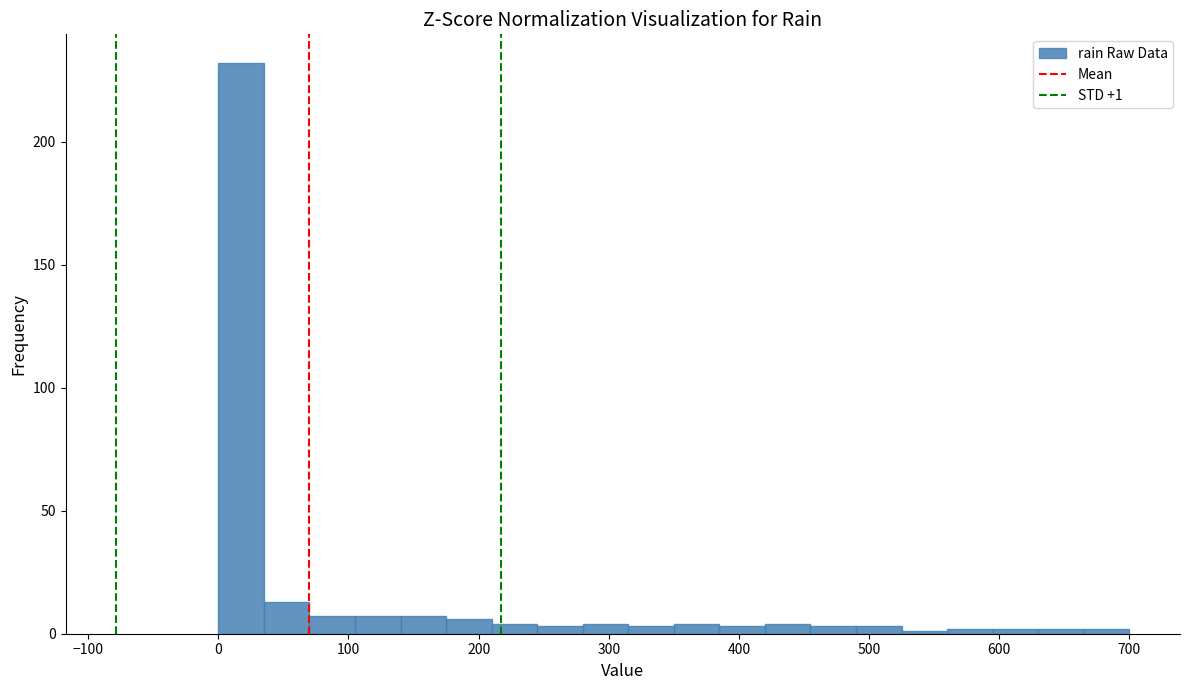

Read against the x-axis, roughly where is the centre of the tallest bar?

20